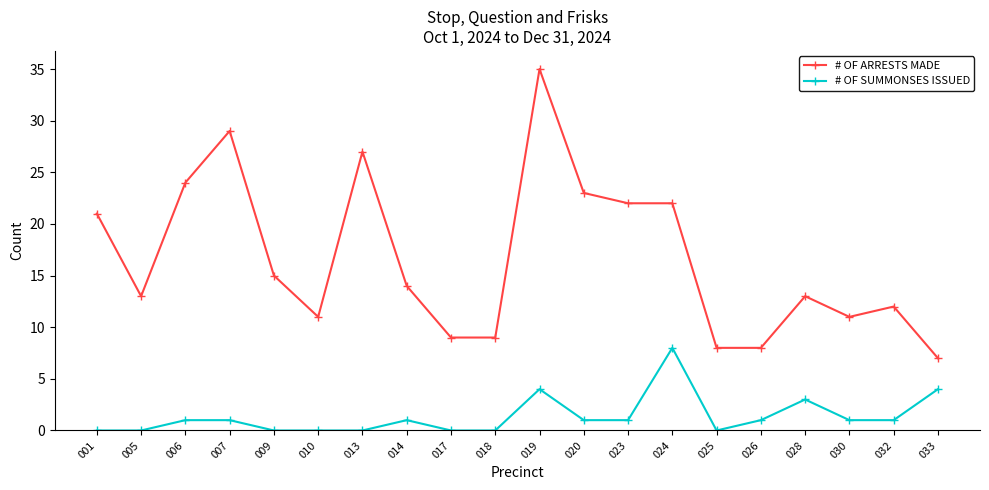

Rank the series by their average value, from highest to lowest.

# OF ARRESTS MADE, # OF SUMMONSES ISSUED